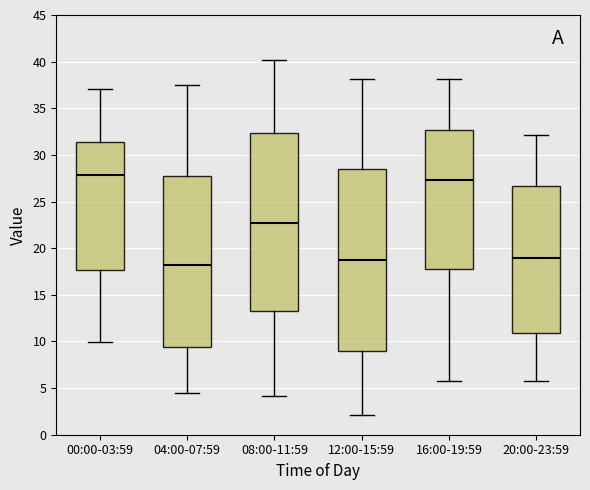

Comparing the boxes themselves (not the whiskers), which one is the tallest?

12:00-15:59